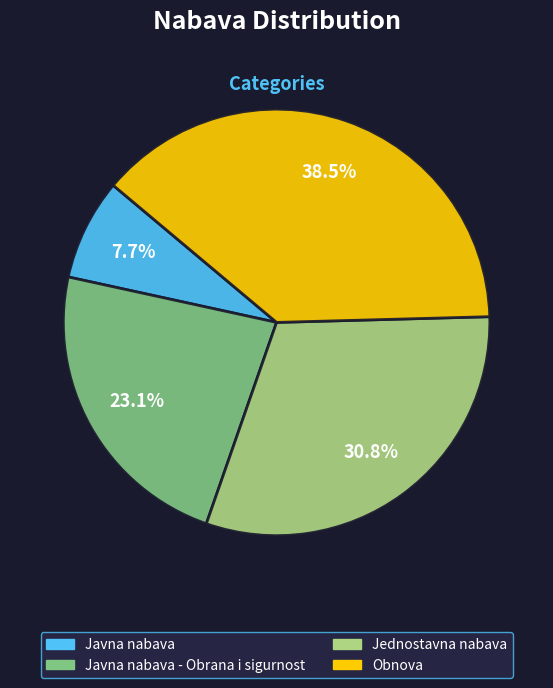

Does any single category account for the majority?

No